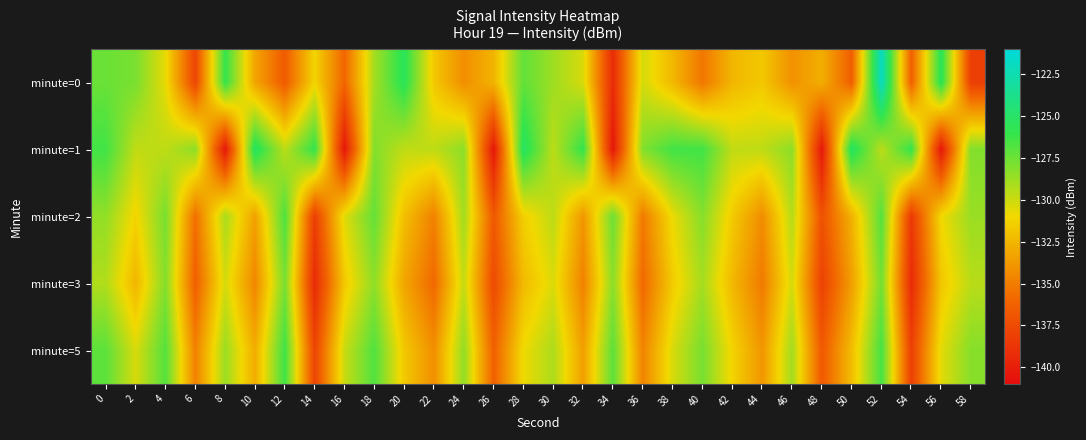

Which category has the highest value across all series?

52